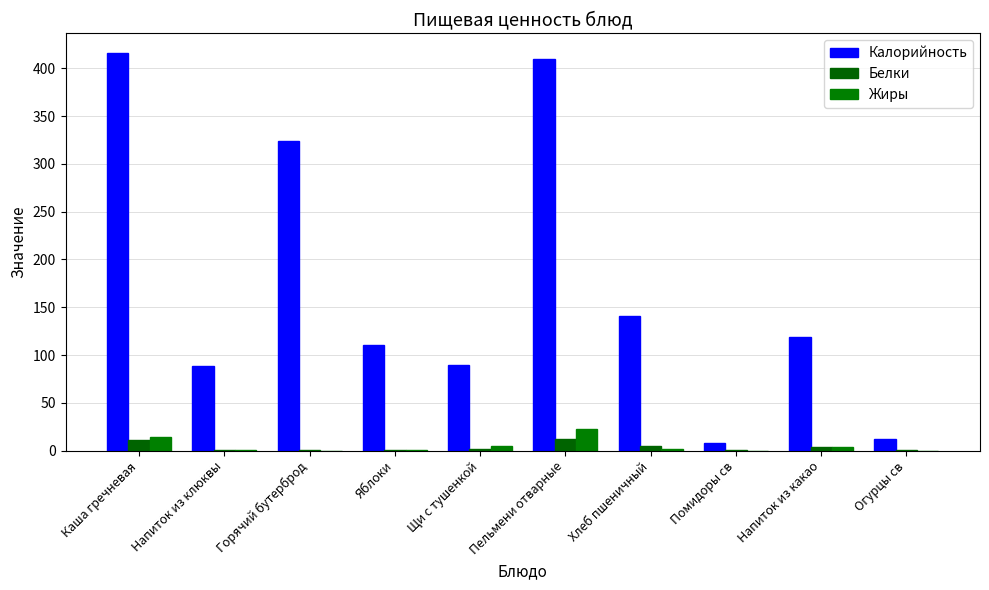

At which label does Калорийность first exceed 118?

Каша гречневая